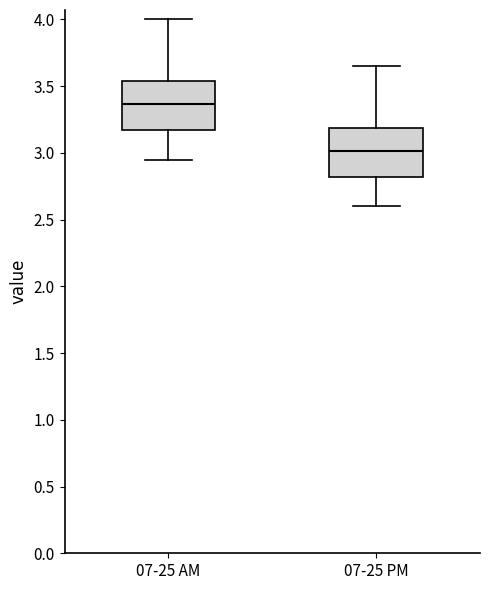

Reading left to right, read every box against the y-axis: the position of its median line, the range the box covers, and the ends of its whiskers. The values are not printed on the chart, so give them approximately, as read against the axis.

07-25 AM: median 3.35, box 3.15 to 3.55, whiskers 2.95 to 4.00
07-25 PM: median 3.00, box 2.80 to 3.20, whiskers 2.60 to 3.65